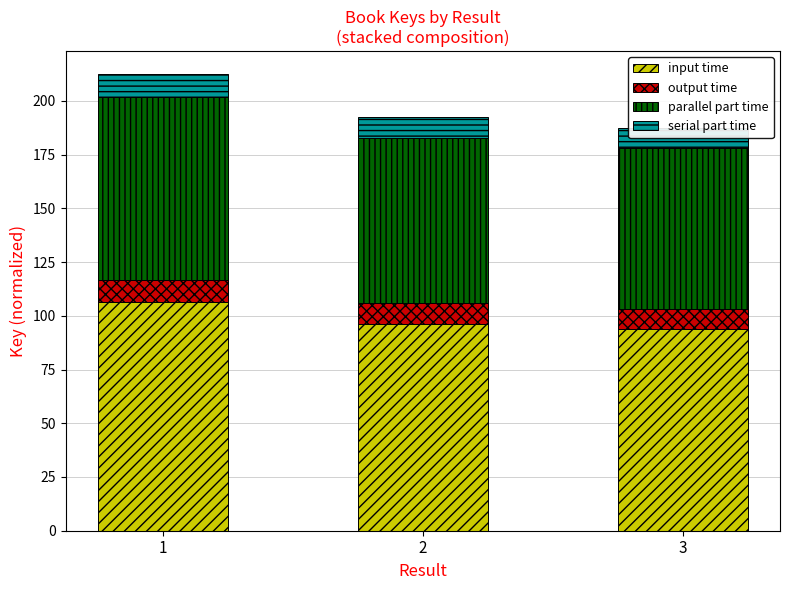

Rank the categories by parallel part time value from highest to lowest.

1, 2, 3